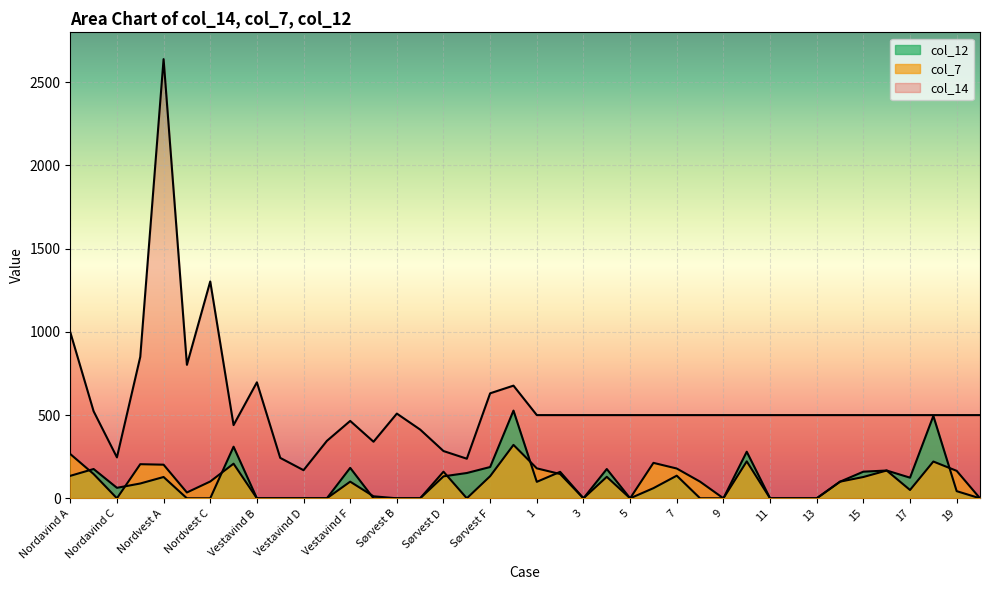

What is the total value across all series at 15?

788